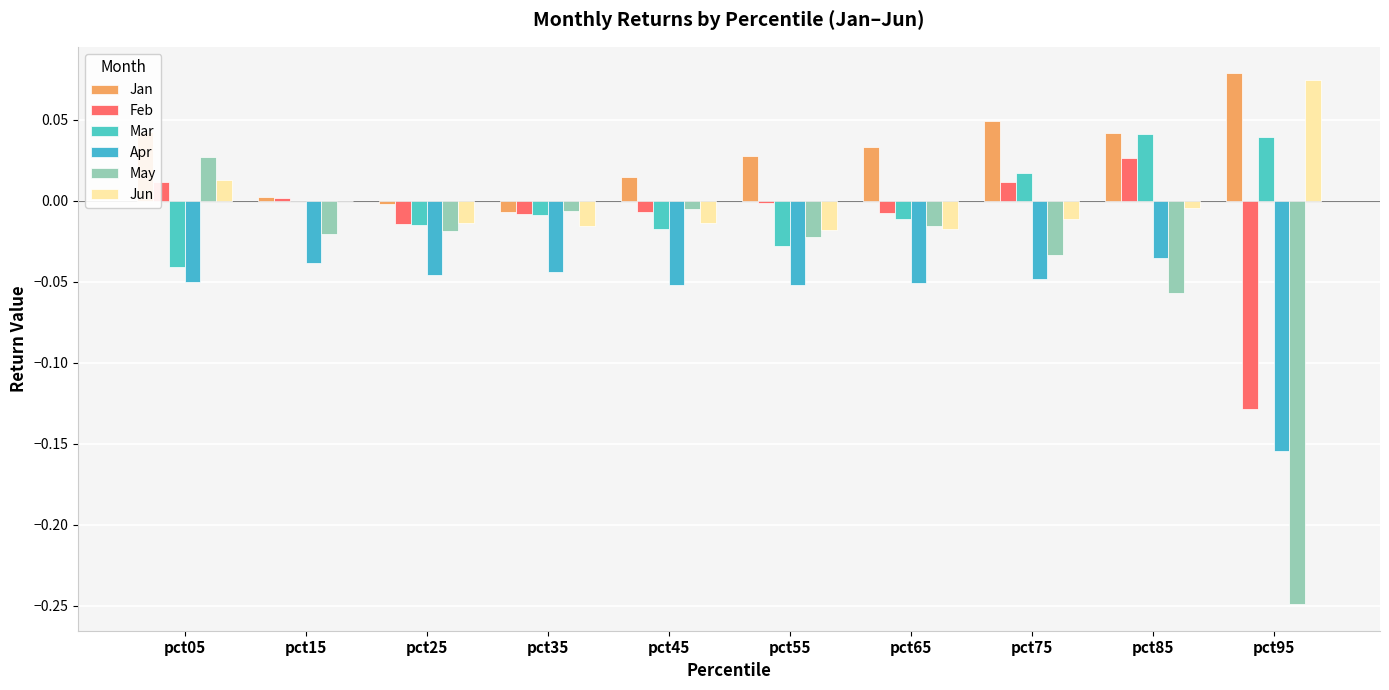

What is the value of the May bar at the 10th from the left?

-0.2